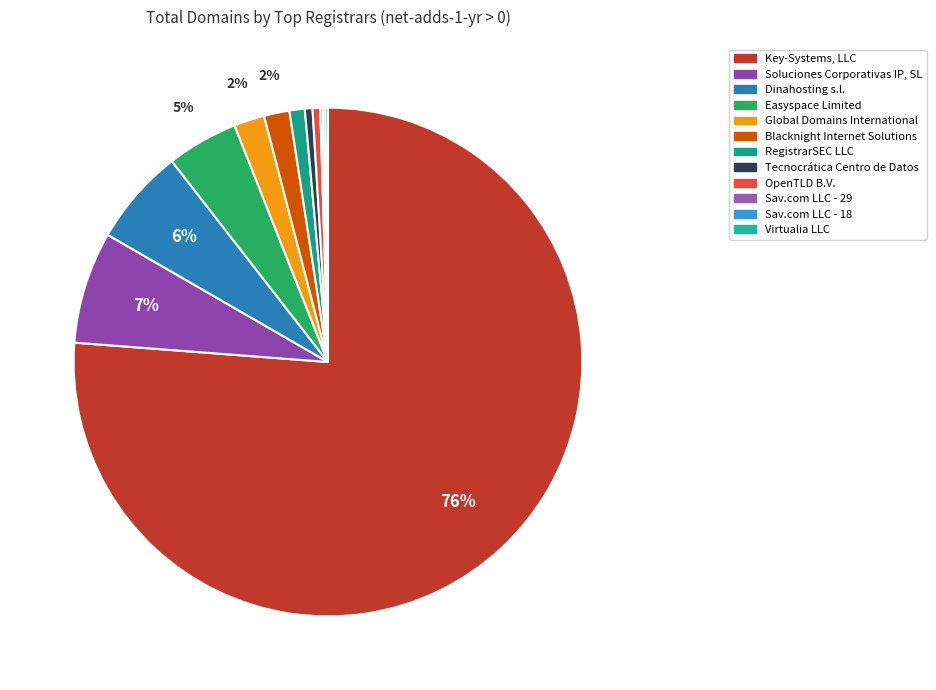

Count the number of slices in the pie.

12